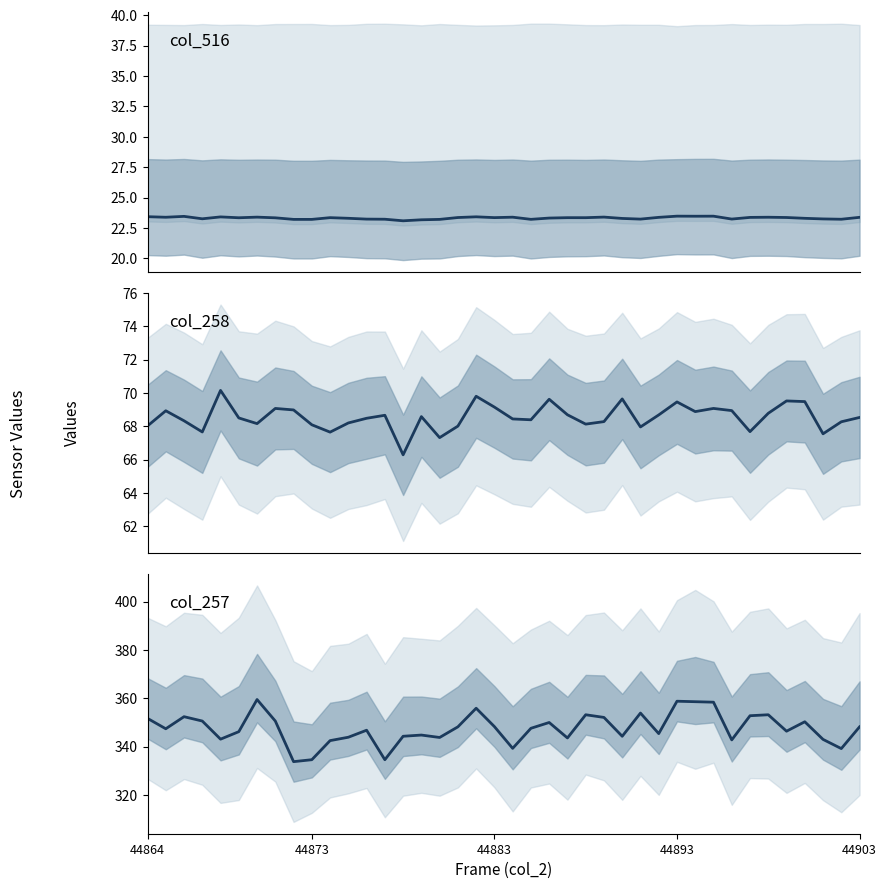

What is the total value across all series at 34?

445.4